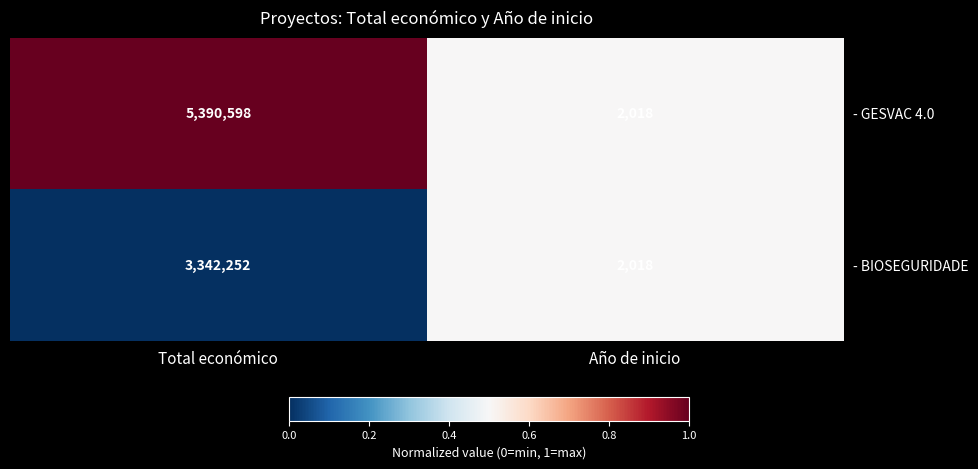

The value of - BIOSEGURIDADE at Año de inicio is 2018. True or false?

True